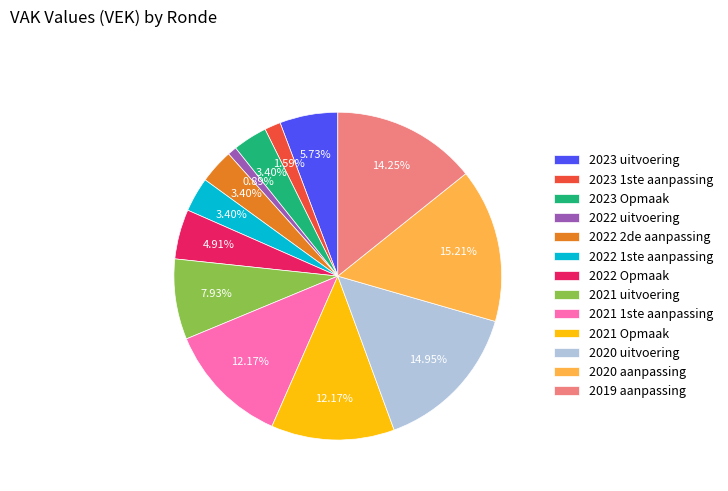

Is there any slice that represents more than half of the pie?

No